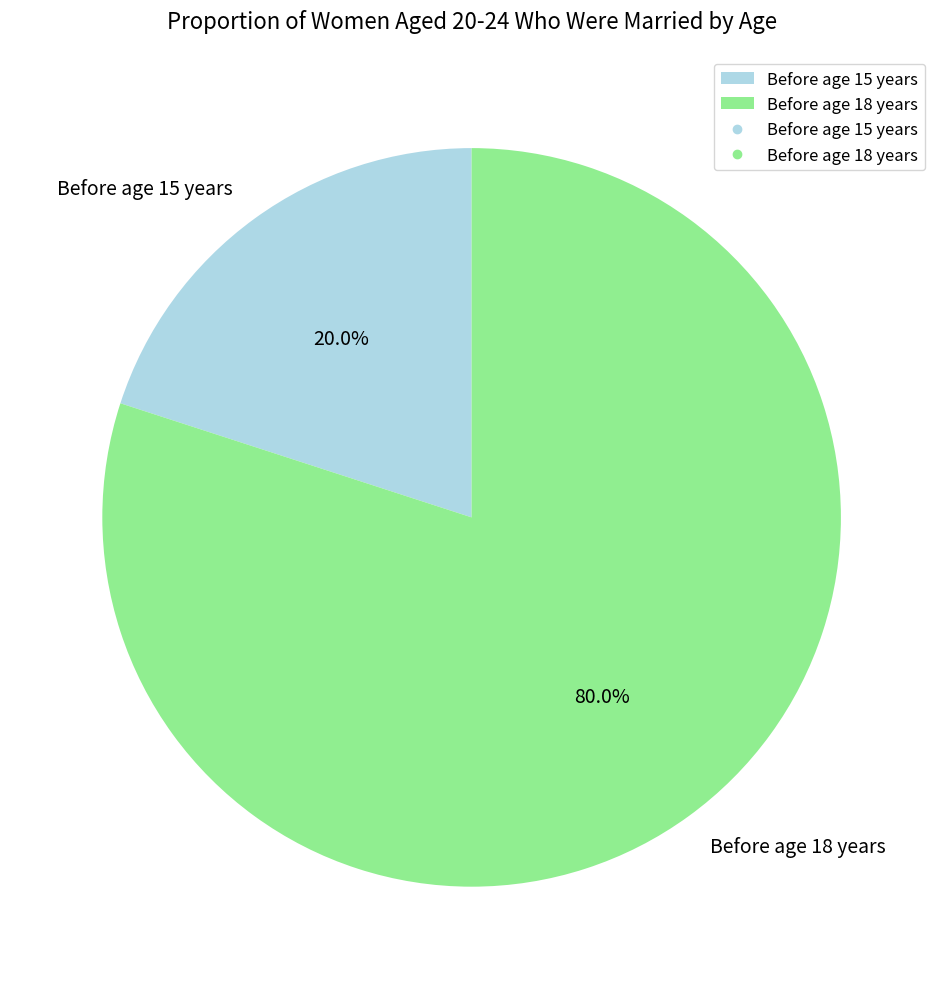

To the nearest percent, what is the average slice percentage?

50%